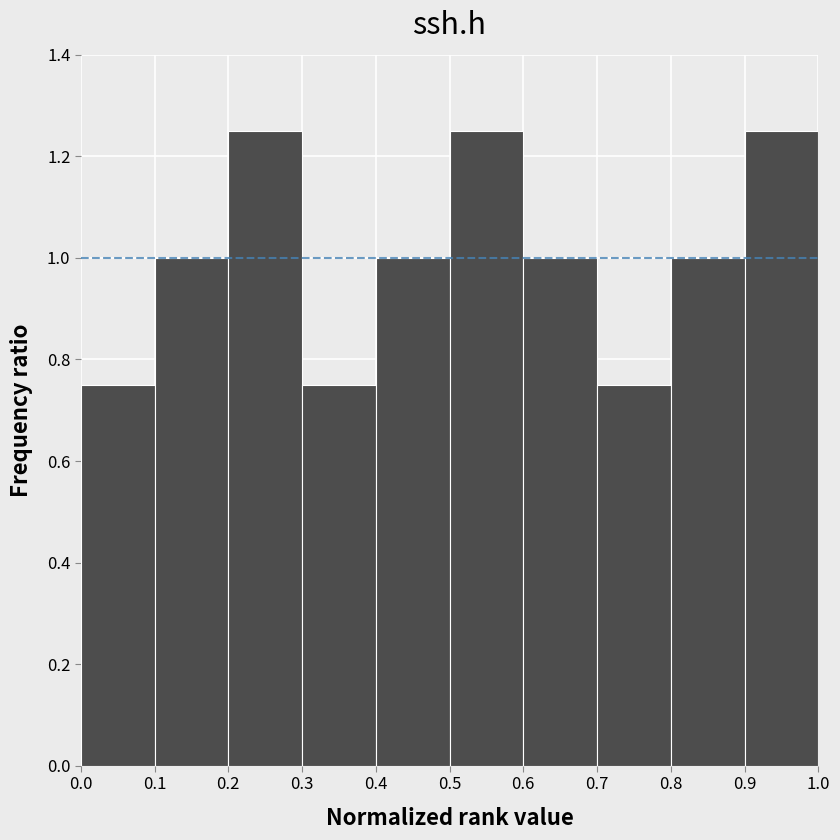

Reading left to right, list every bar in this chart as the range it spans on the x-axis followed by its height. The values are not printed on the chart, so give them approximately, as read against the axis.

0.0 to 0.1: 0.76
0.1 to 0.2: 1.00
0.2 to 0.3: 1.26
0.3 to 0.4: 0.76
0.4 to 0.5: 1.00
0.5 to 0.6: 1.26
0.6 to 0.7: 1.00
0.7 to 0.8: 0.76
0.8 to 0.9: 1.00
0.9 to 1.0: 1.26